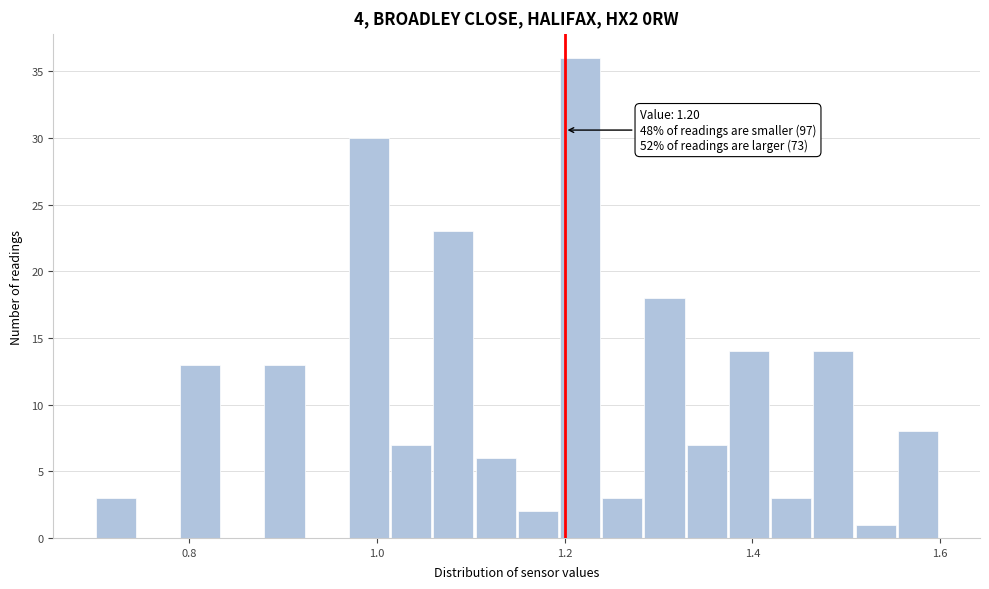

Read against the x-axis, roughly where is the centre of the tallest bar?

1.22